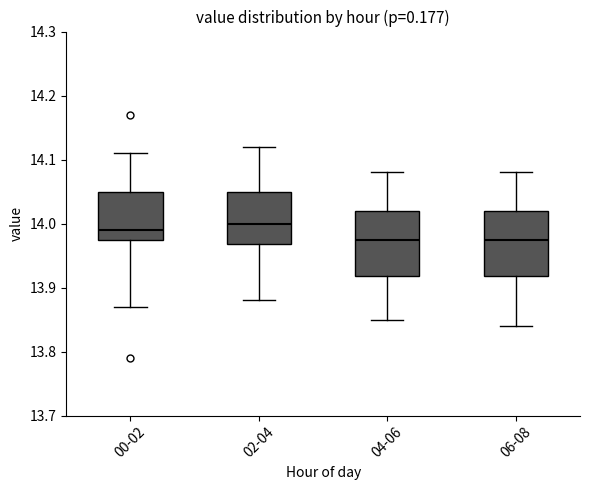

Reading left to right, transcribe this box plot: for each box, give where its median line is, the range the box spans, and where its two whiskers end, as read against the y-axis. The values are not printed on the chart, so give them approximately, as read against the axis.

00-02: median 13.99, box 13.98 to 14.05, whiskers 13.87 to 14.11
02-04: median 14.00, box 13.97 to 14.05, whiskers 13.88 to 14.12
04-06: median 13.98, box 13.92 to 14.02, whiskers 13.85 to 14.08
06-08: median 13.98, box 13.92 to 14.02, whiskers 13.84 to 14.08